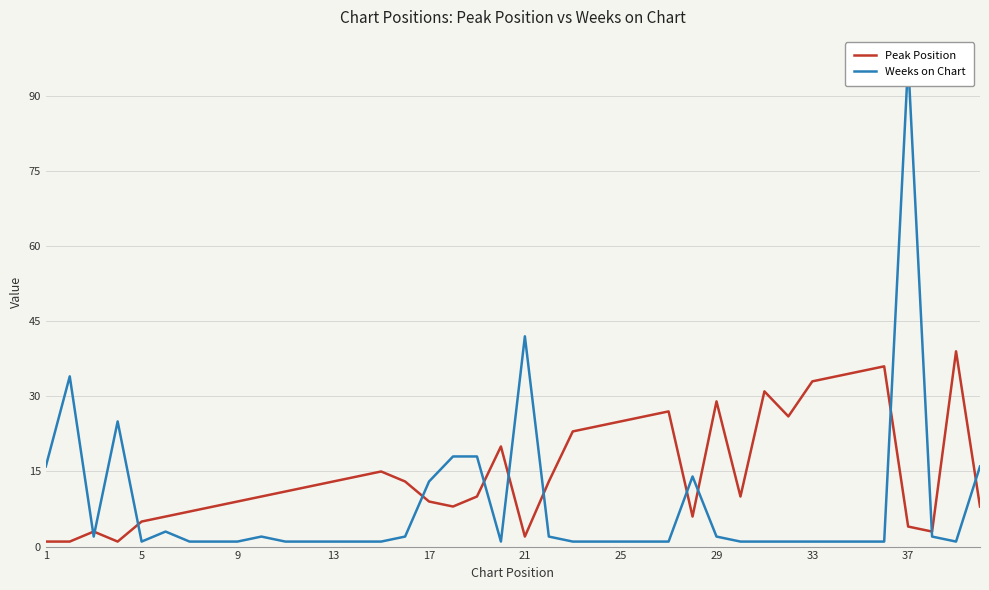

Does the chart have visible grid lines?

Yes